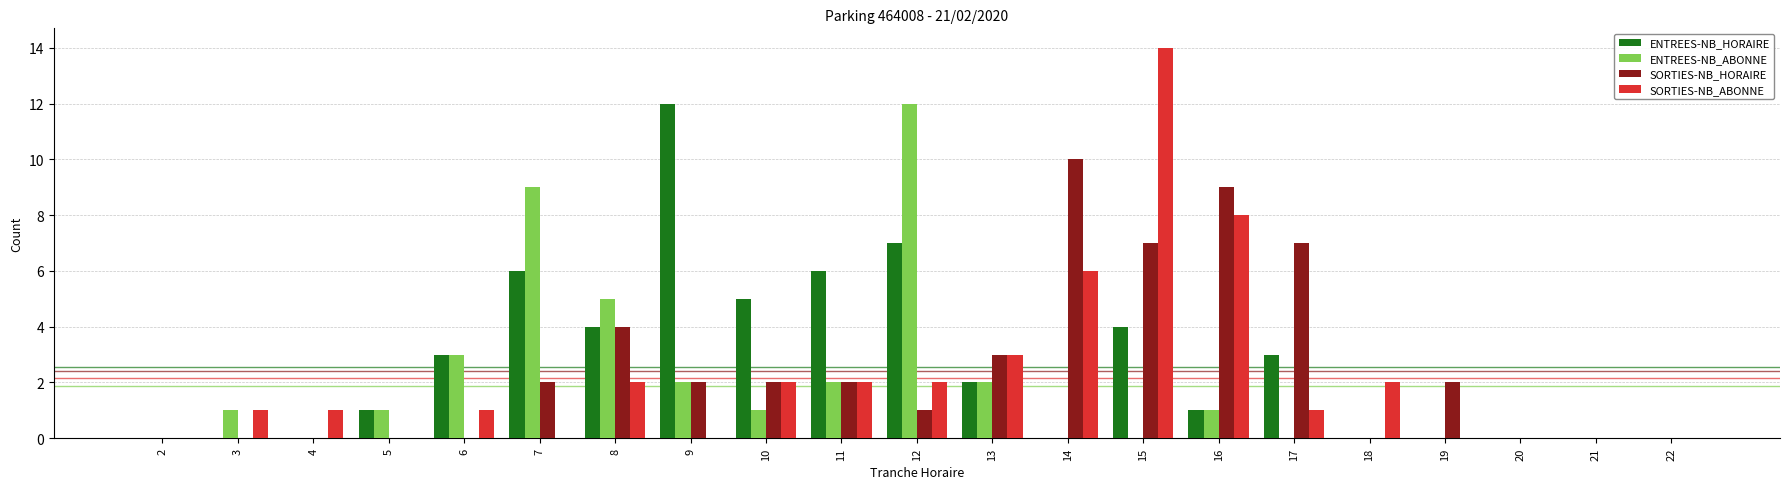

How many categories are shown in the chart?

21